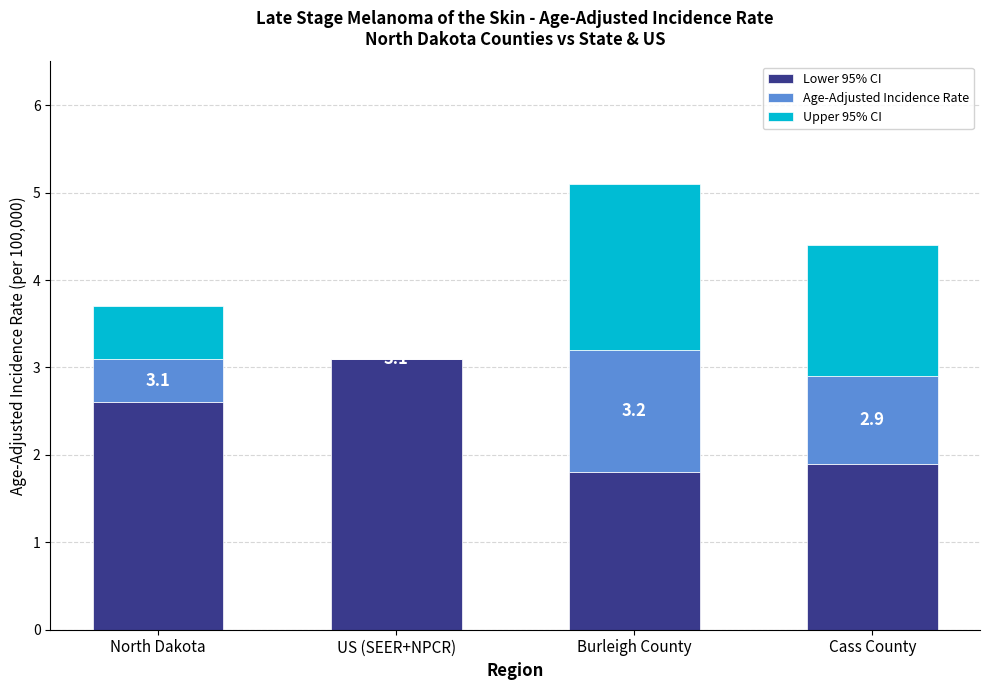

Are the bars grouped side by side (vs. stacked)?

No